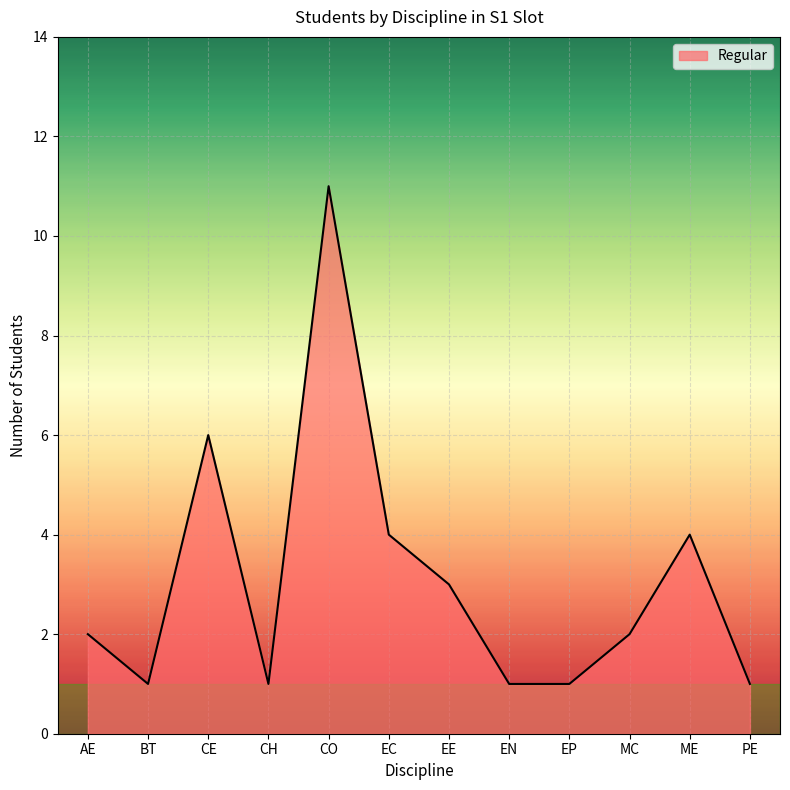

Which label corresponds to the largest value in the chart?

CO